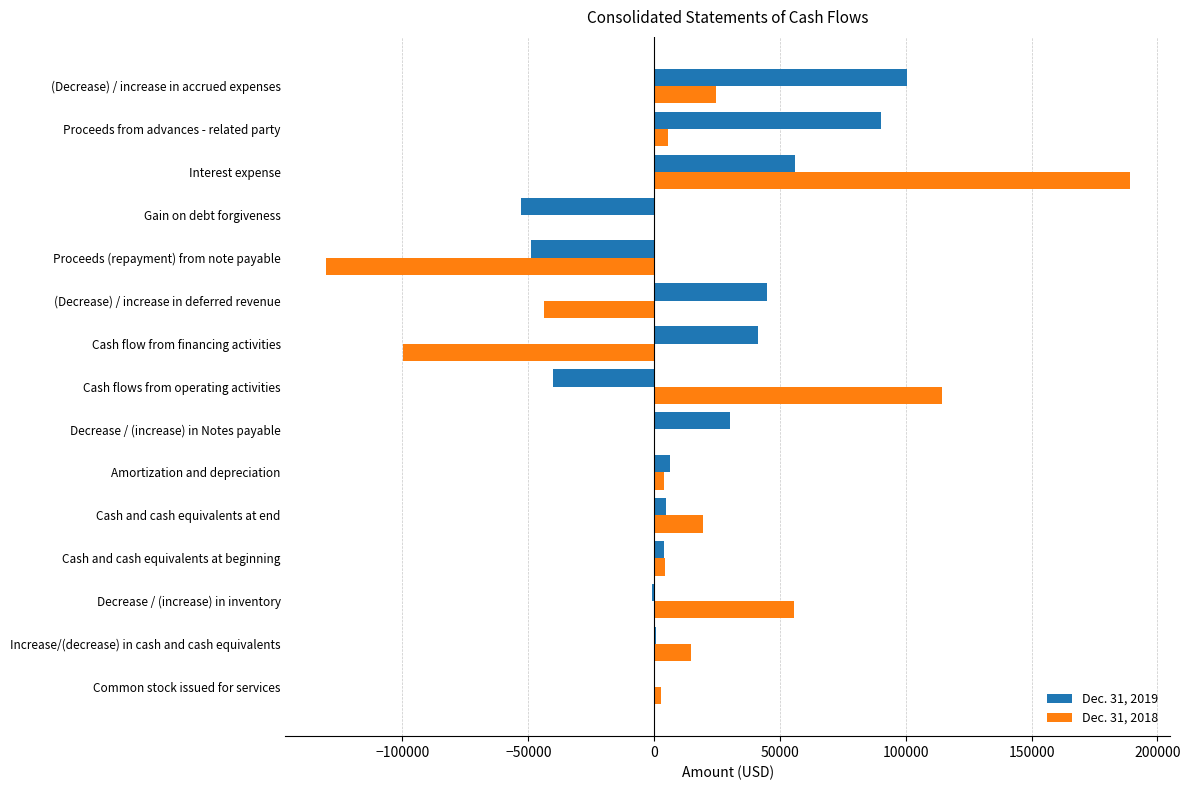

Is the value of Dec. 31, 2019 at (Decrease) / increase in accrued expenses greater than the value of Dec. 31, 2018 at Common stock issued for services?

Yes